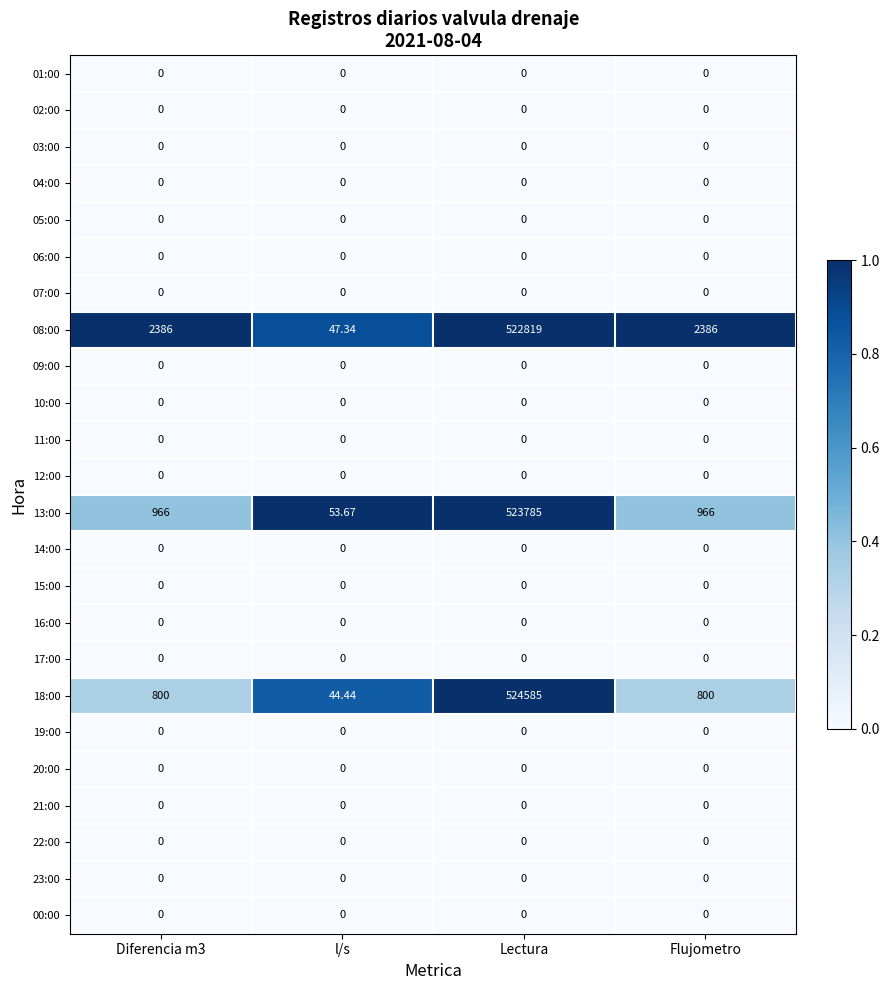

Which label corresponds to the largest value in the chart?

Lectura